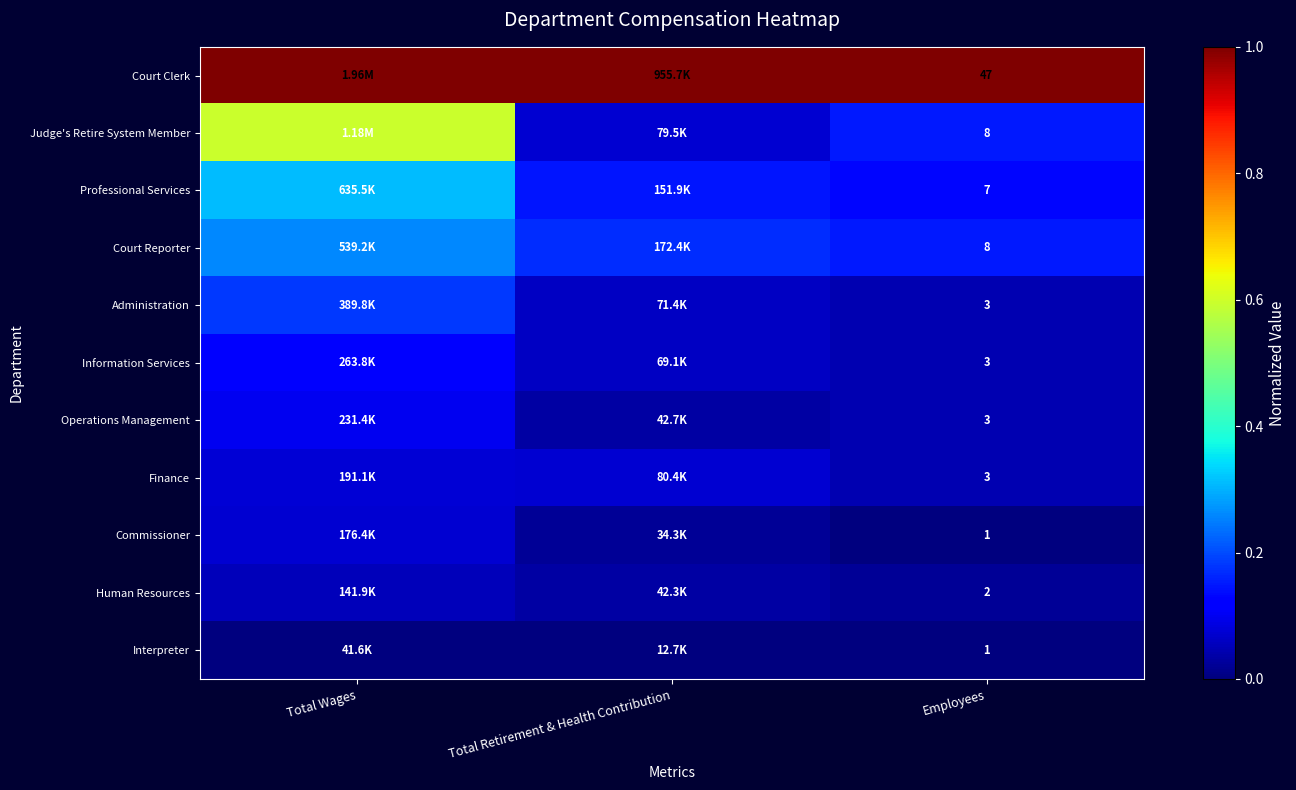

Is the value of Administration at Employees greater than the value of Information Services at Total Retirement & Health Contribution?

No